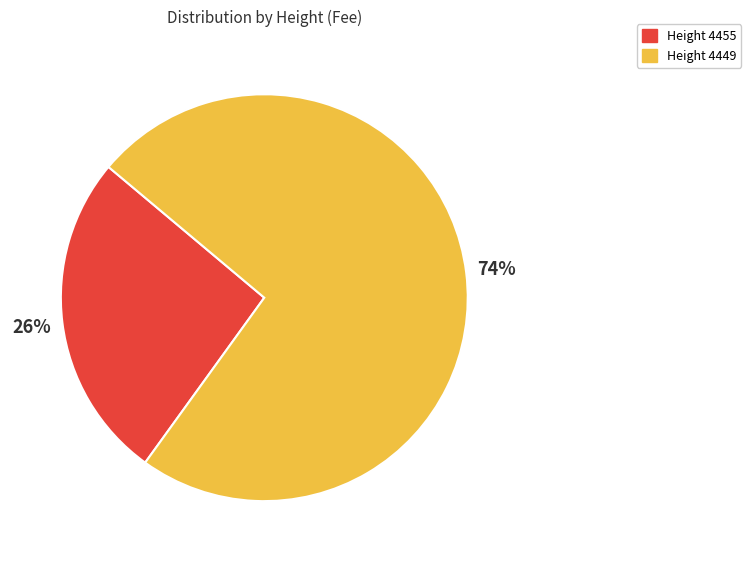

Does any single category account for the majority?

Yes